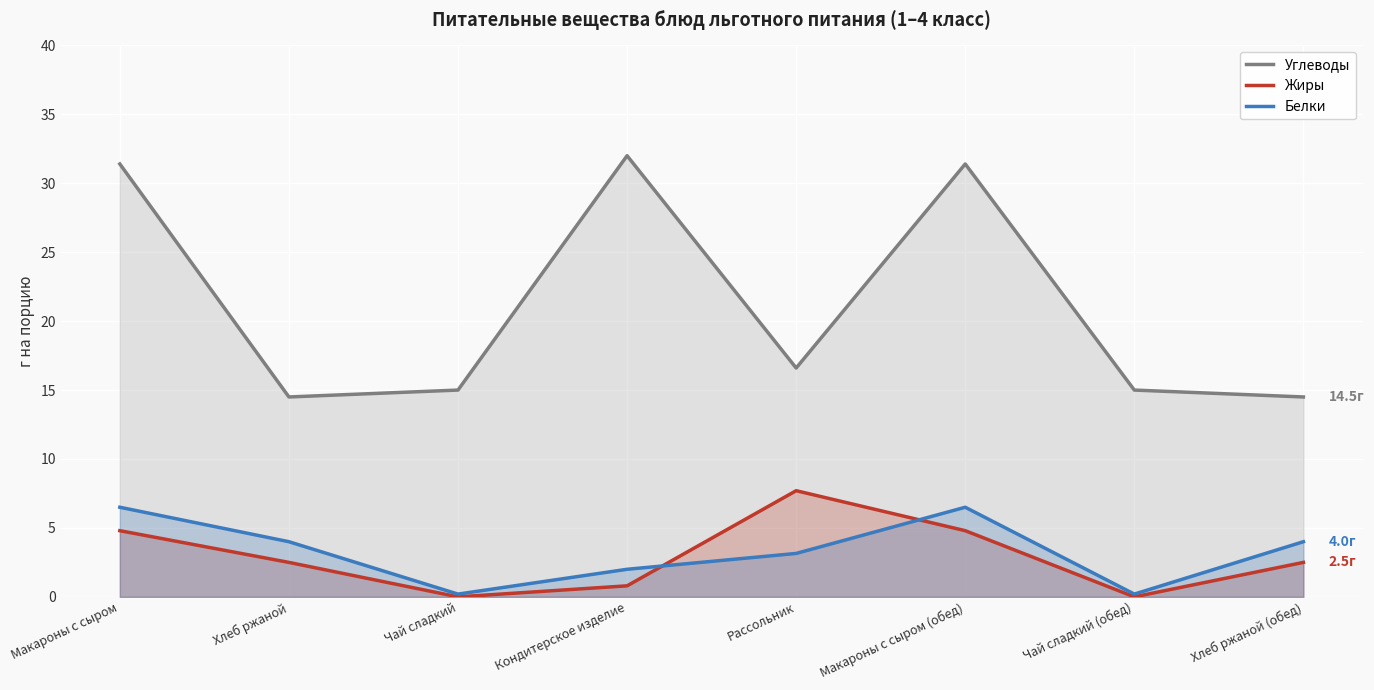

True or false: Углеводы and Жиры intersect in this chart.

False